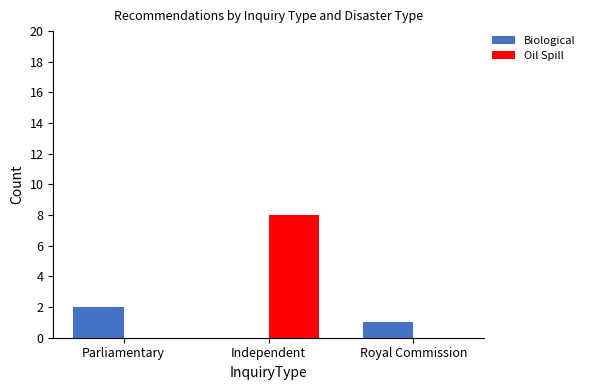

Count the Biological values in the range 0 to 2.

3